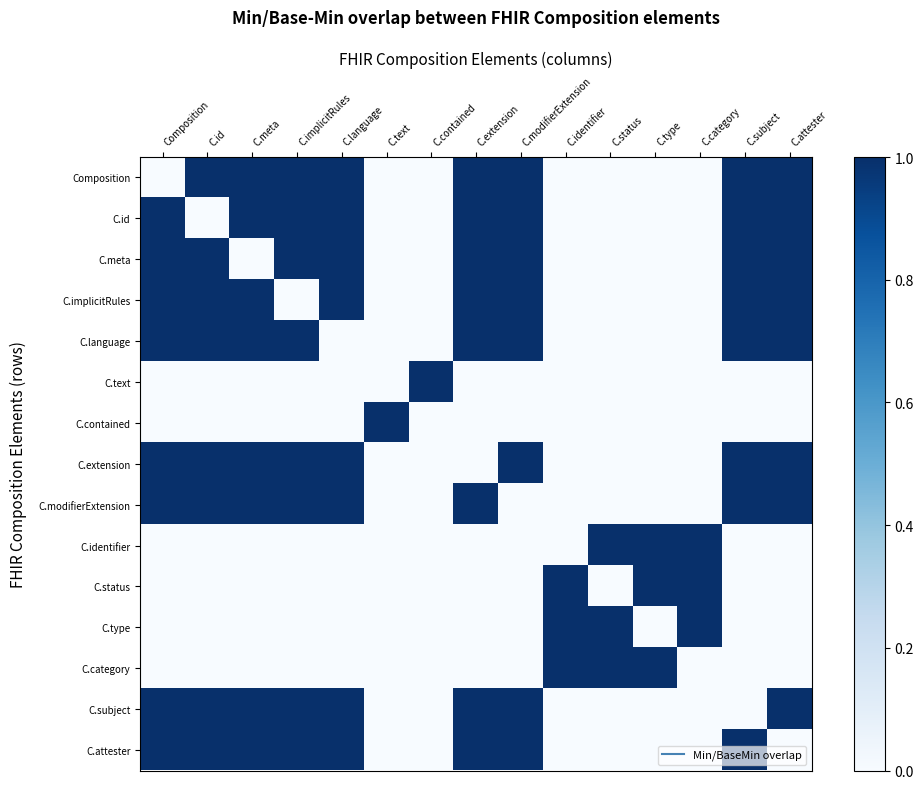

Count the number of categories in the chart.

15